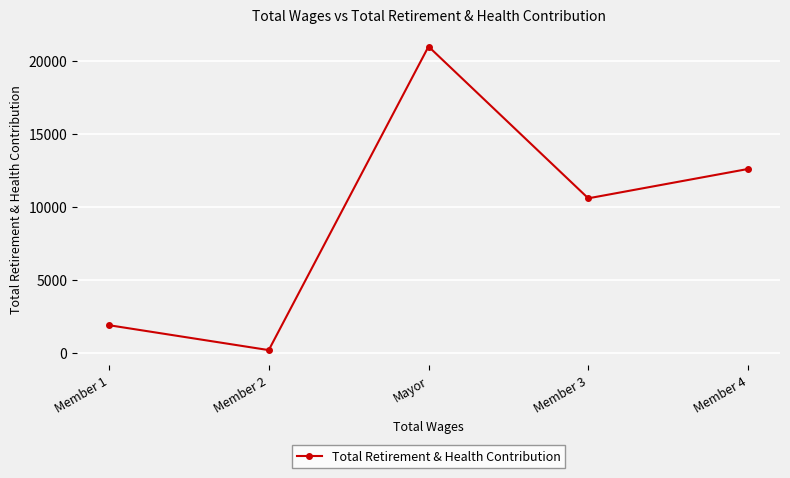

How many points are lower than both their immediate neighbors (excluding endpoints)?

2